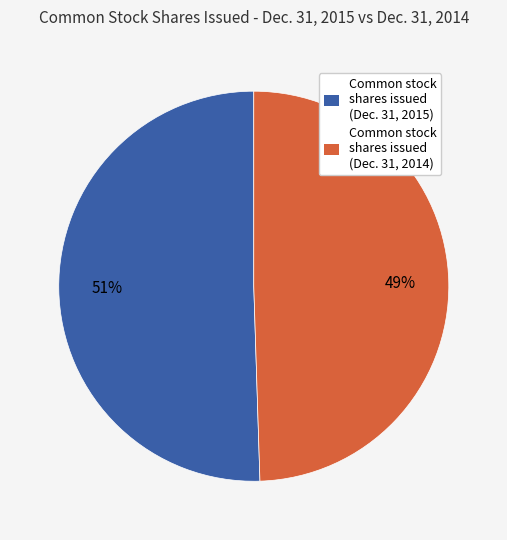

Is there any slice that represents more than half of the pie?

Yes